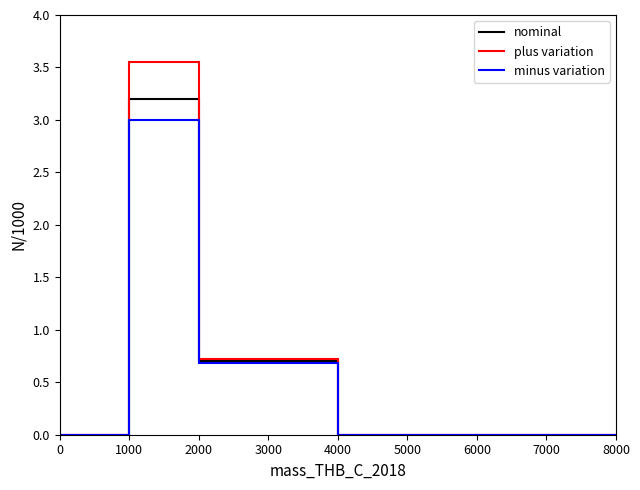

Rank the series by their maximum value, from lowest to highest.

minus variation, nominal, plus variation